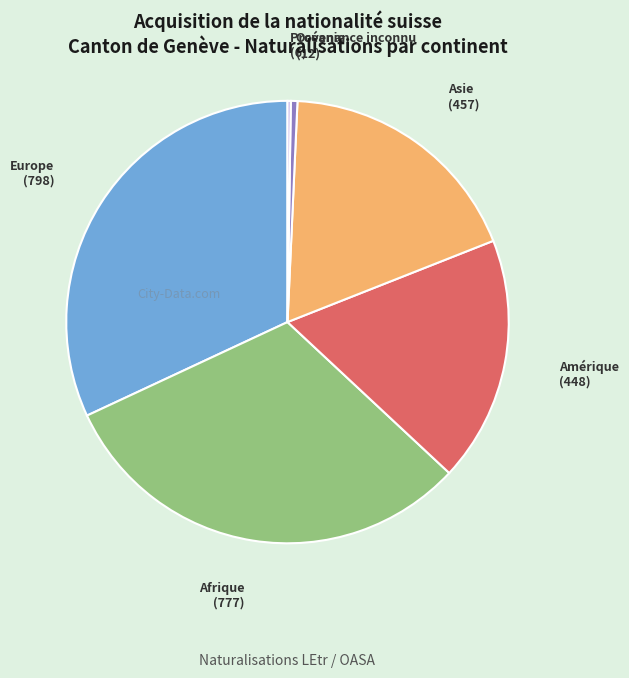

The Asie (457) slice represents 18% of the pie. True or false?

True